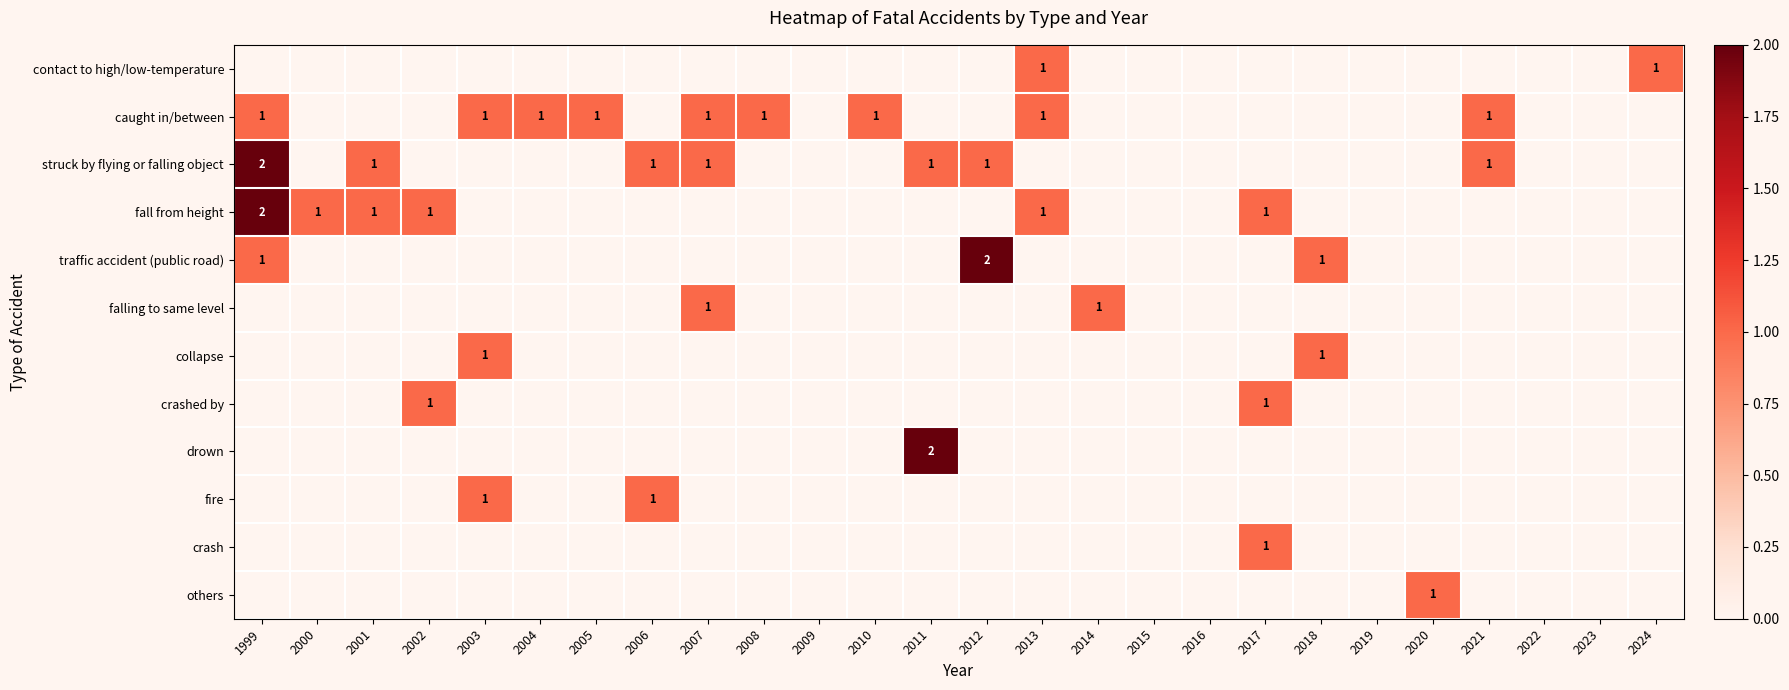

The contact to high/low-temperature series shows 1 at 2013. True or false?

True